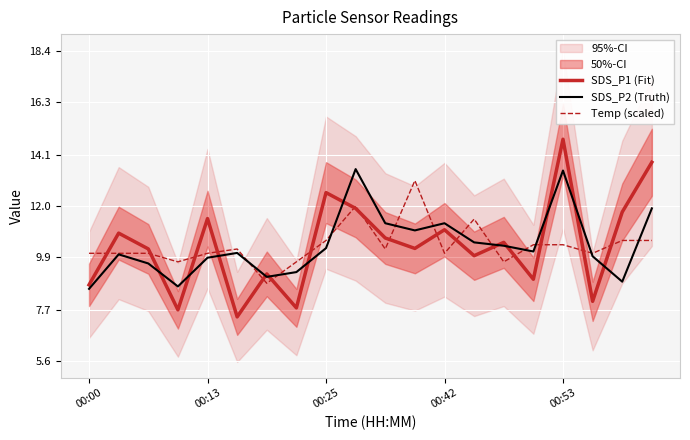

Is it true that SDS_P2 (Truth) equals 8.6 at 00:00?

True